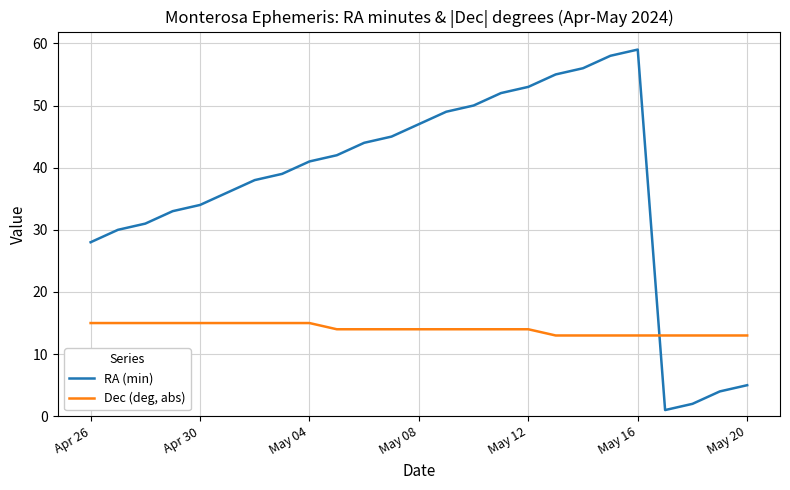

Which series has the largest range (max minus min)?

RA (min)